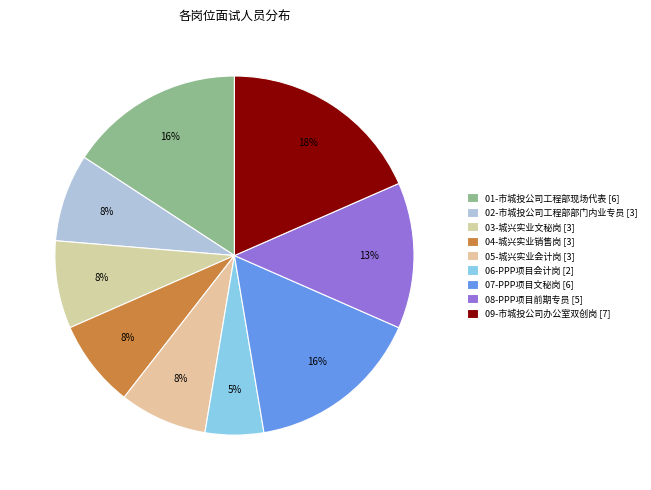

Does any single category account for the majority?

No